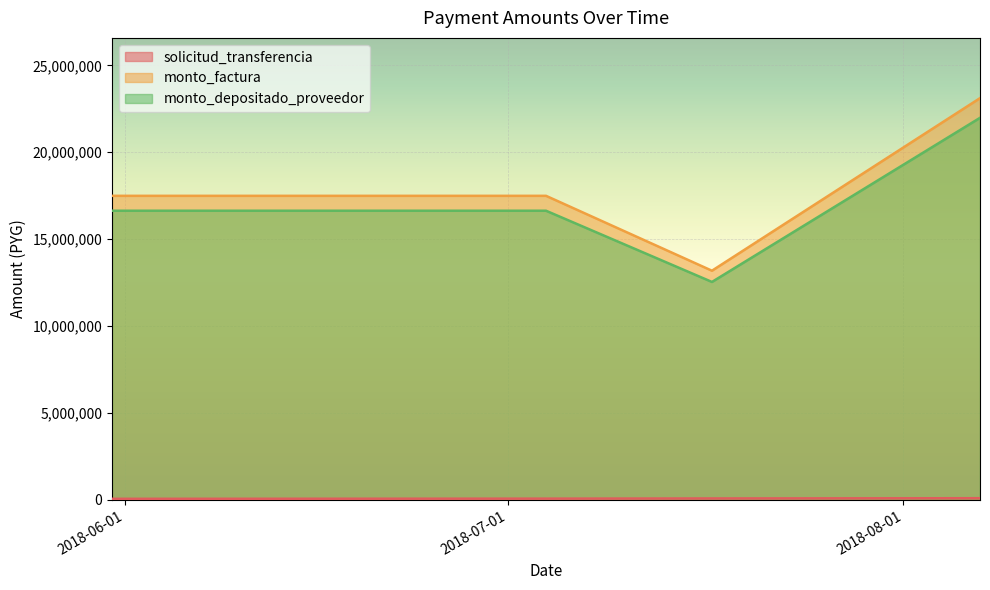

The value of solicitud_transferencia at 2018-07-04 is 69514. True or false?

True